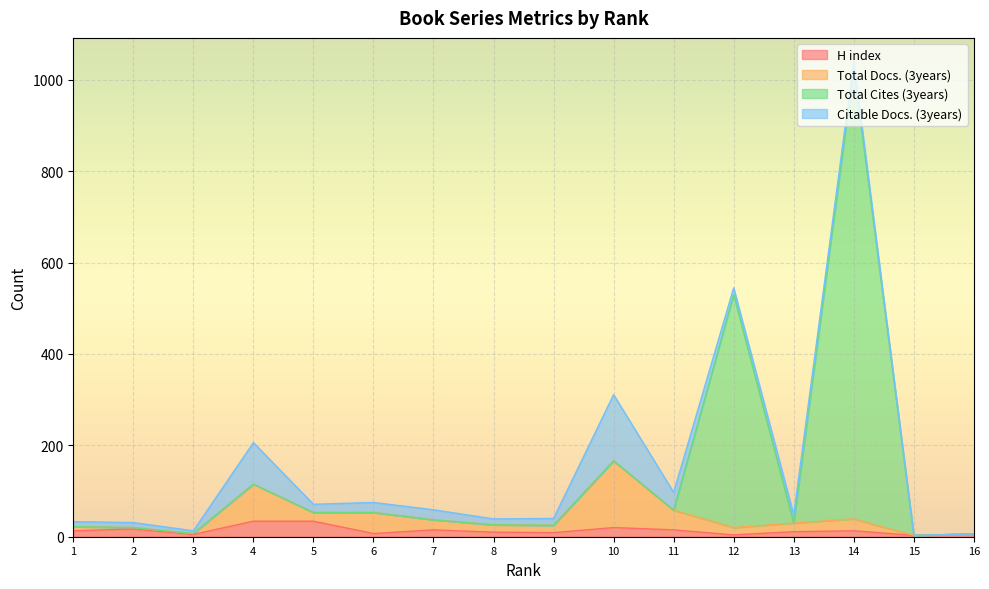

At how many categories does at least one series exceed 653?

1